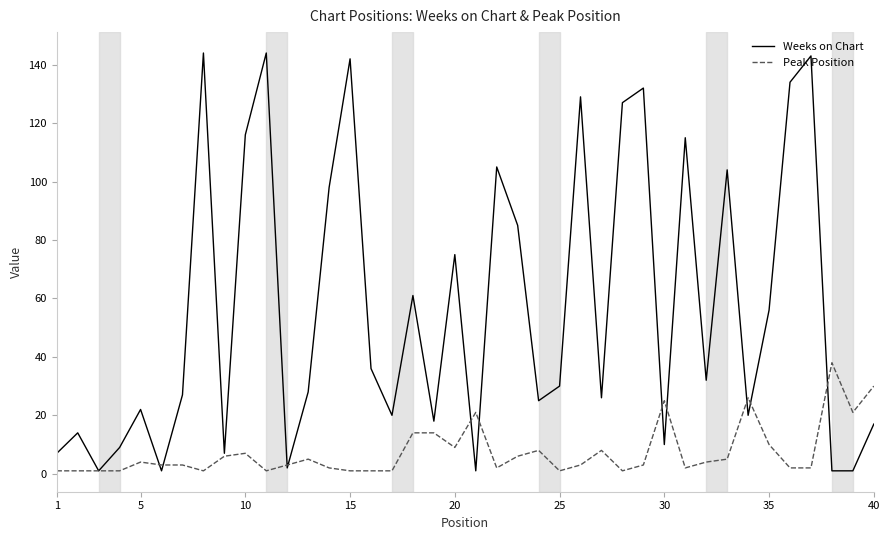

What is the smallest value displayed?

1